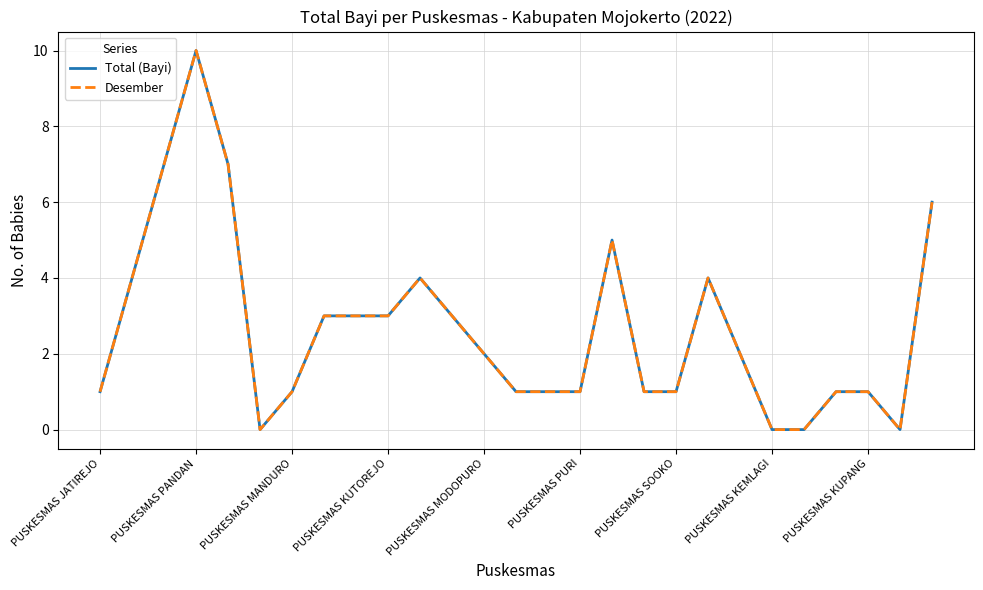

How many lines are shown in the chart?

2